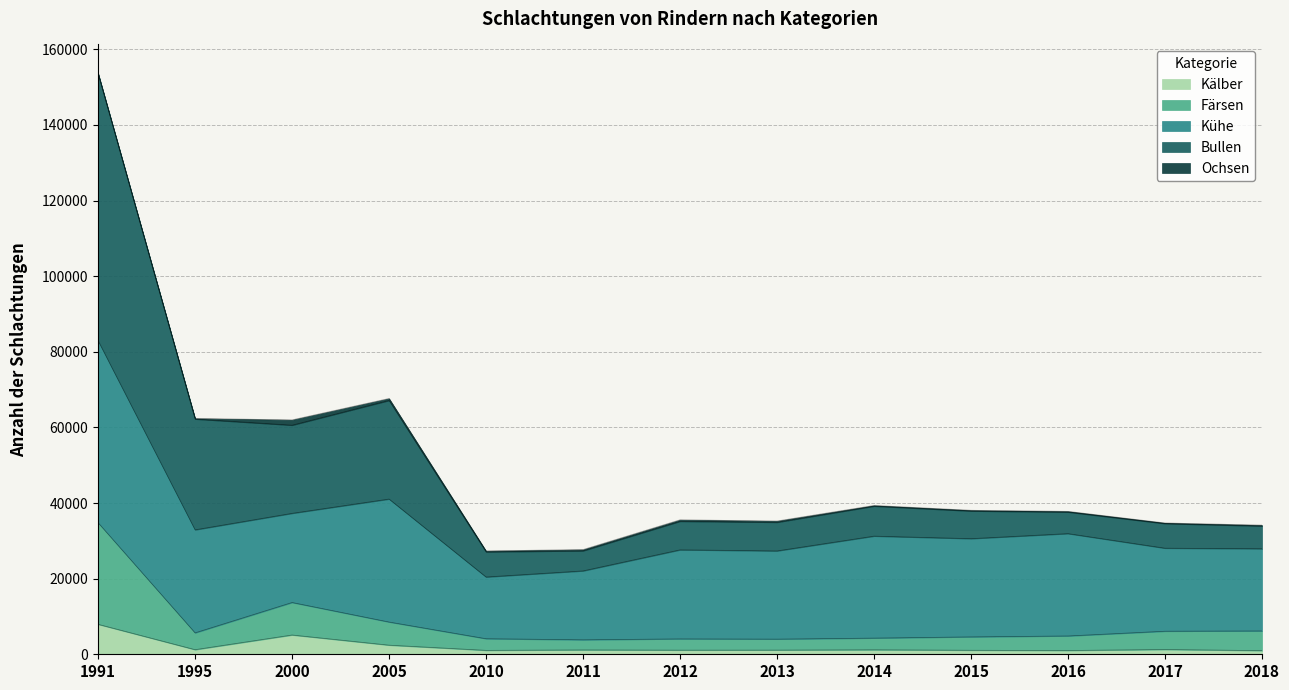

At which category is the sum across all series the highest?

1991